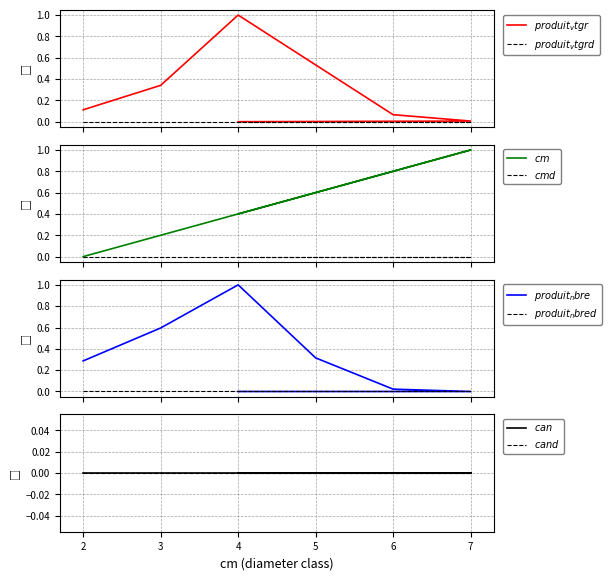

What is the total value across all series at 5?

1.4